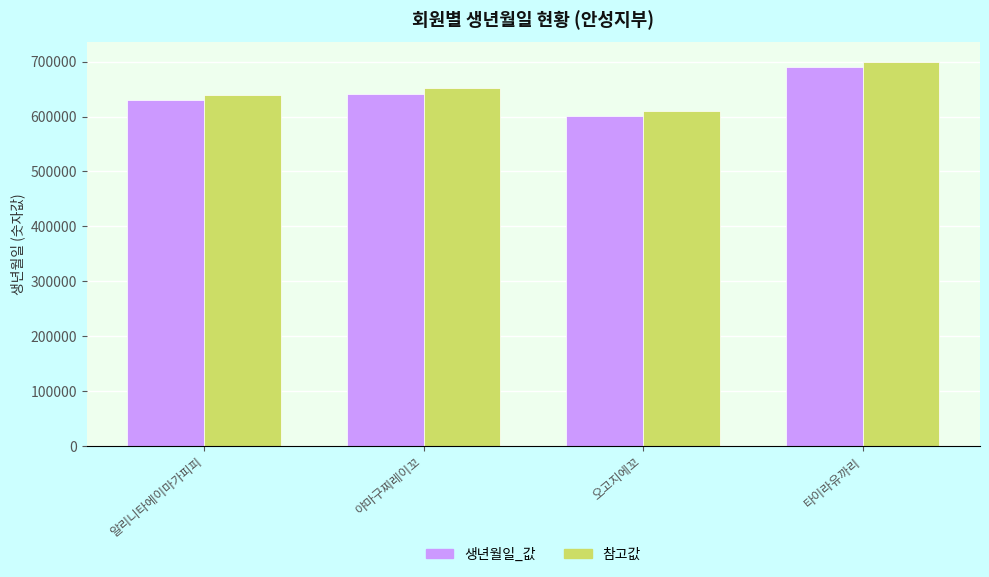

What is the sum of the 생년월일_값 values at 오고지에꼬 and 타이라유까리?

1291233